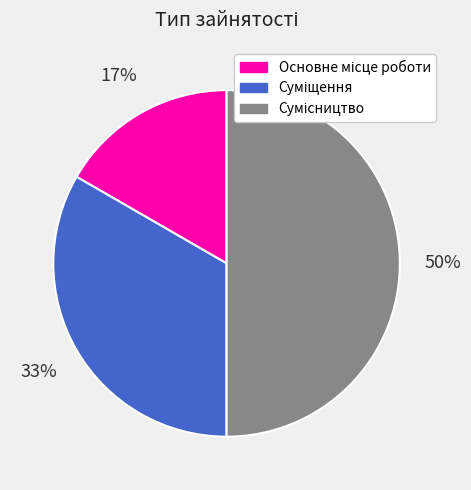

To the nearest percent, what is the difference between the largest and smallest slice percentages?

33%